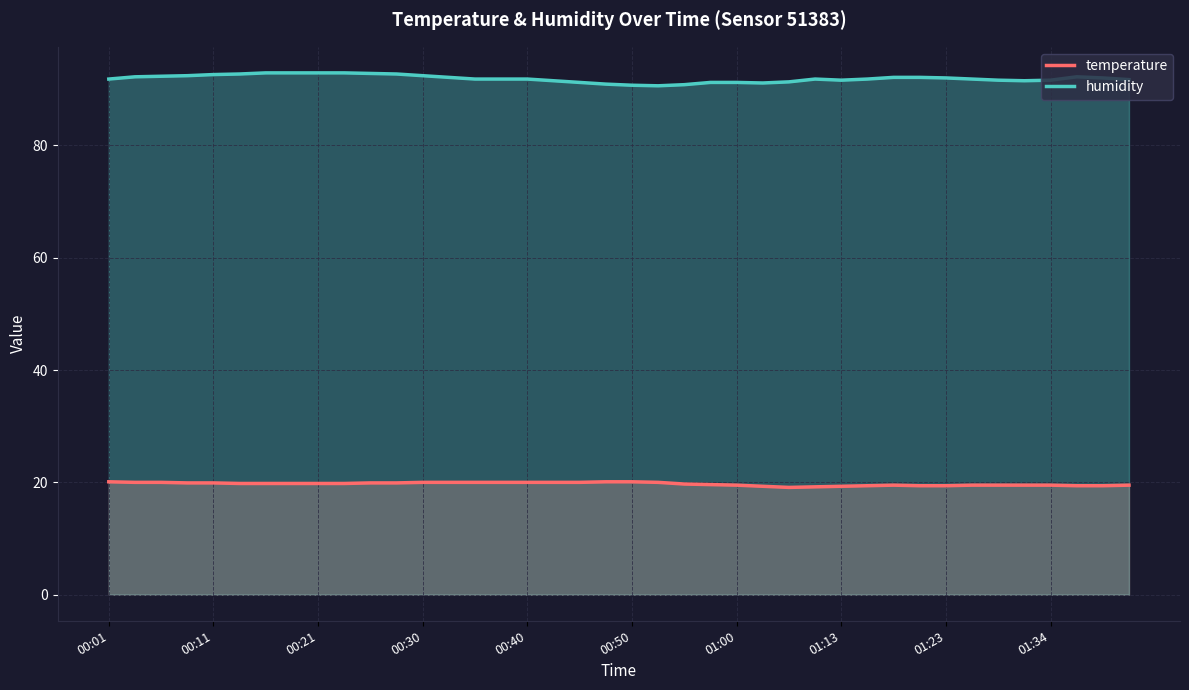

True or false: temperature has more than 2 points higher than both neighbors.

False